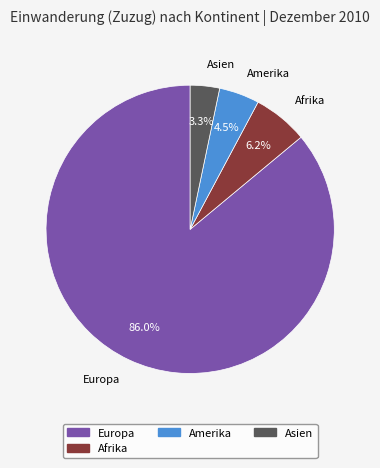

Is there any slice that represents more than half of the pie?

Yes